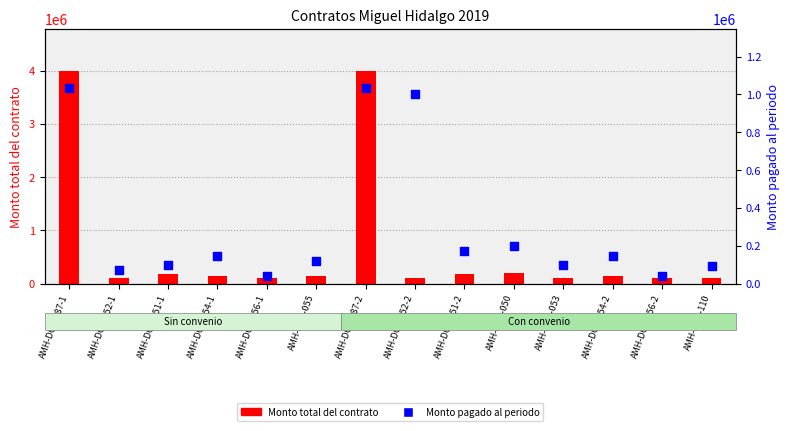

Which series has the largest Y range (max minus min)?

Monto total del contrato